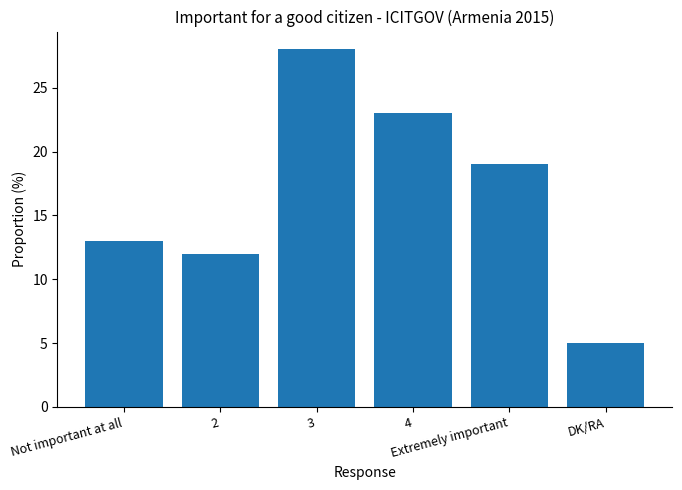

What is the difference between the second highest and minimum values?

18